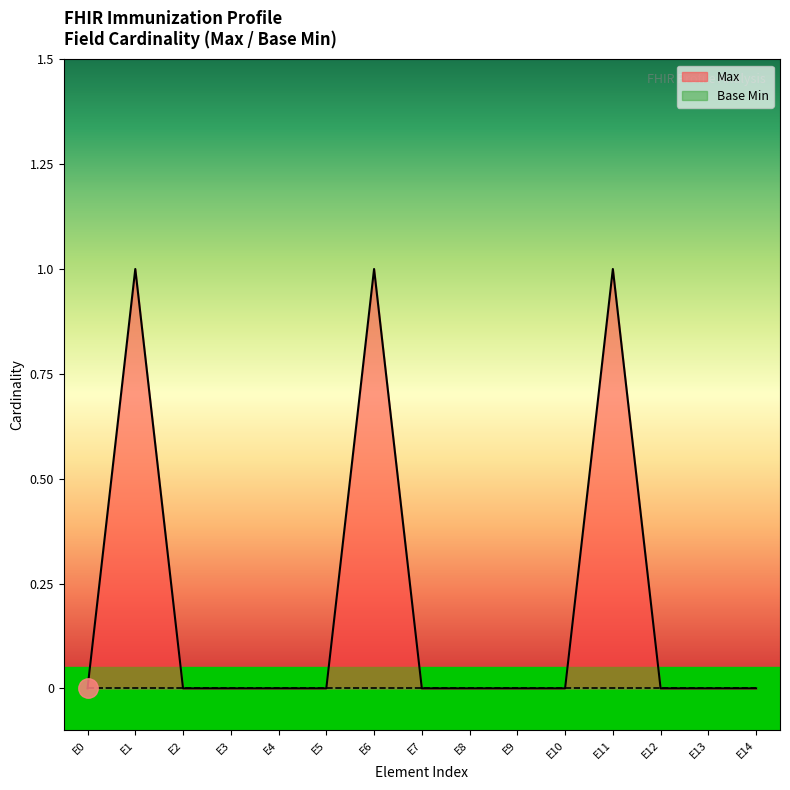

What is the maximum value shown in the chart?

1